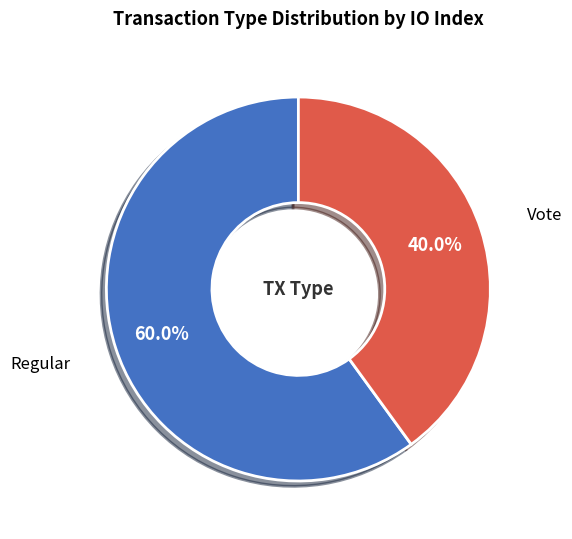

Is Vote the majority of the pie?

No